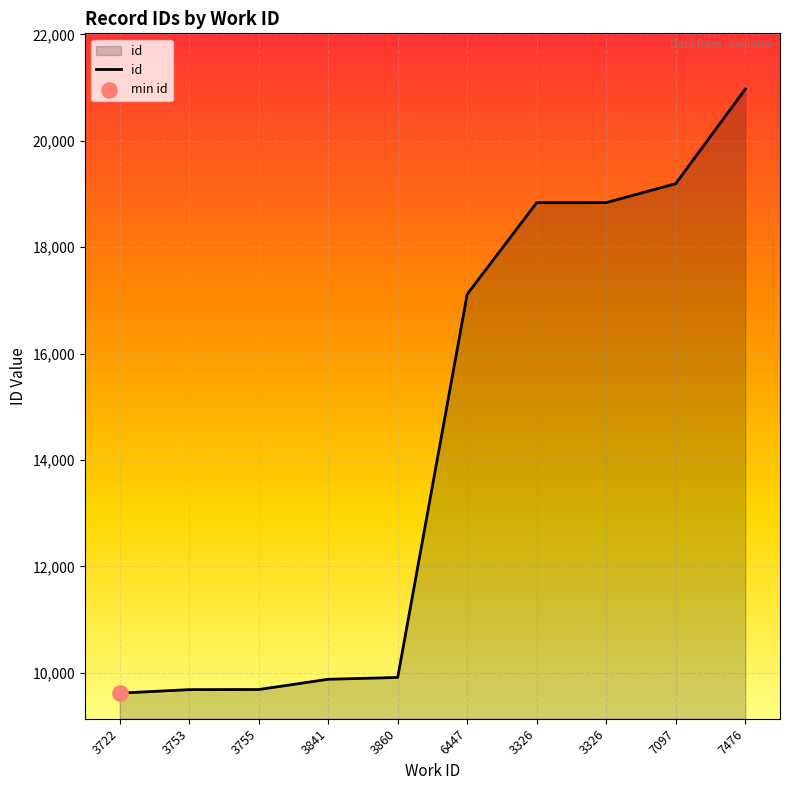

Between 7097 and 7476, which is larger?

7476